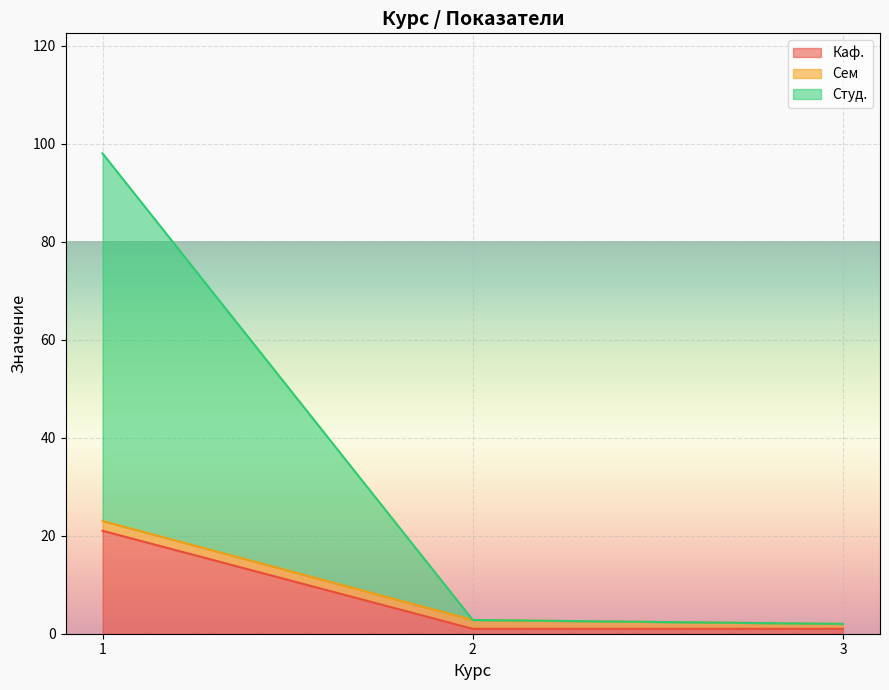

At 1, list the series in order from smallest to largest.

Сем, Каф., Студ.